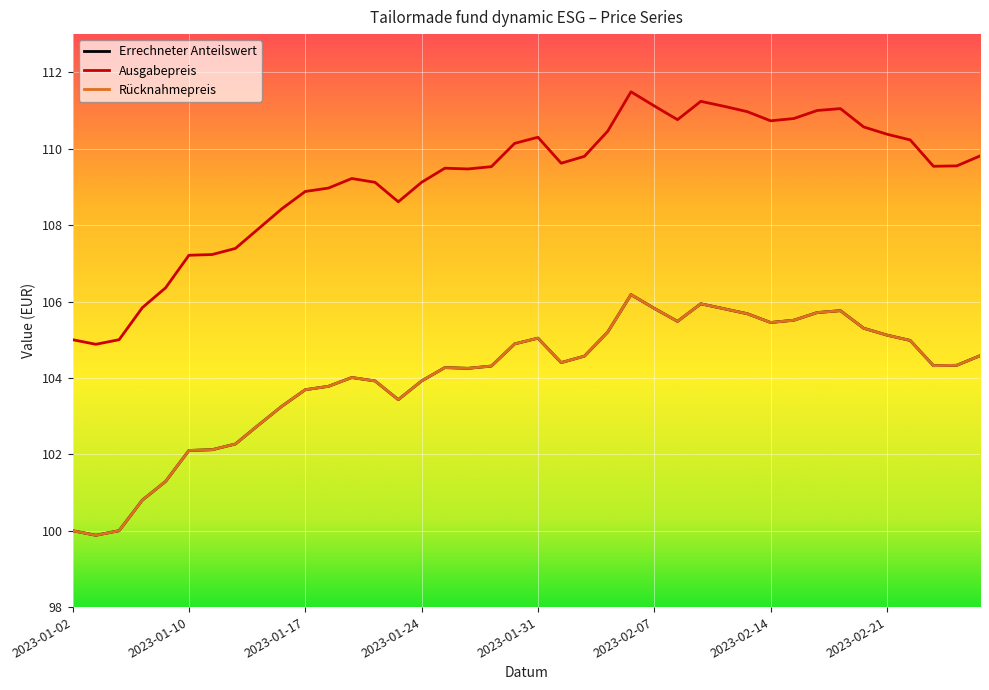

Is this an area chart (filled region under the line)?

No